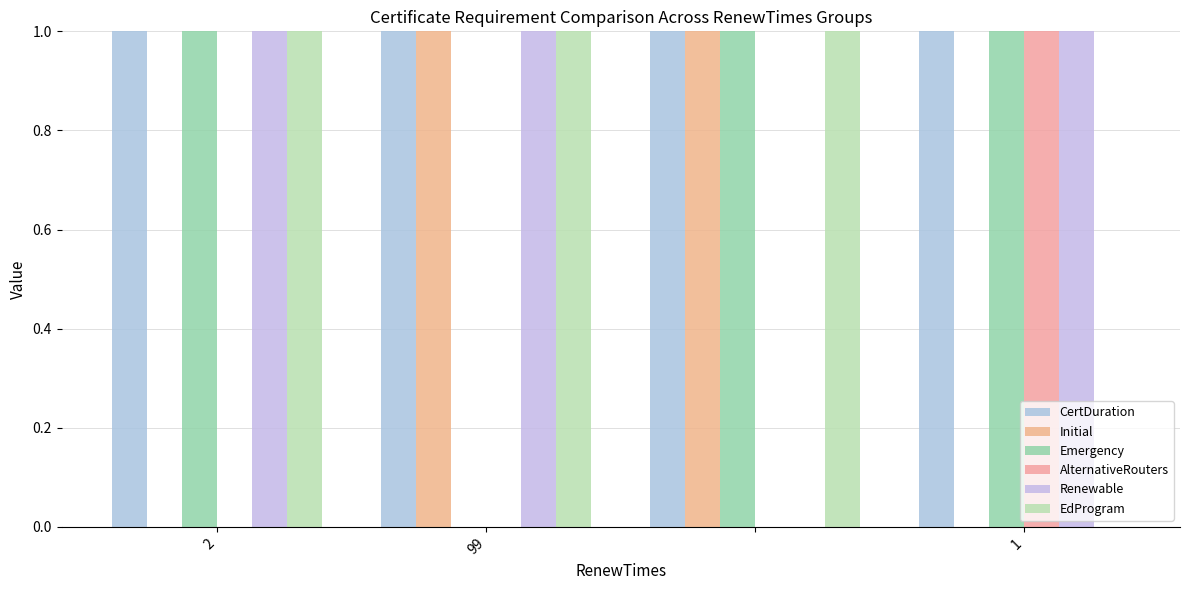

At how many categories does at least one series exceed 0?

4